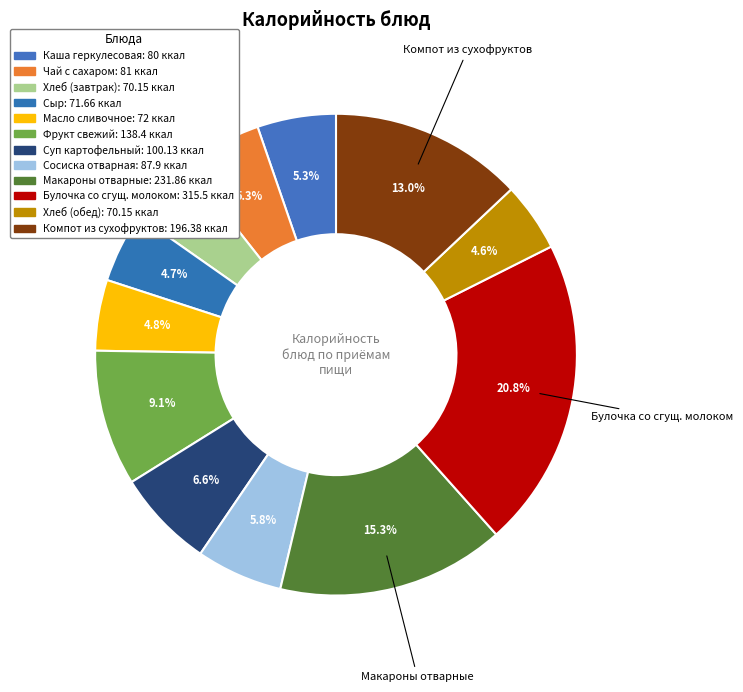

How many segments does this pie chart have?

12